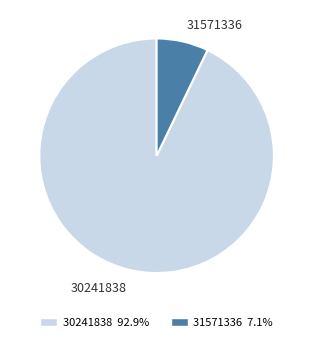

Rank the categories by value from highest to lowest.

30241838, 31571336